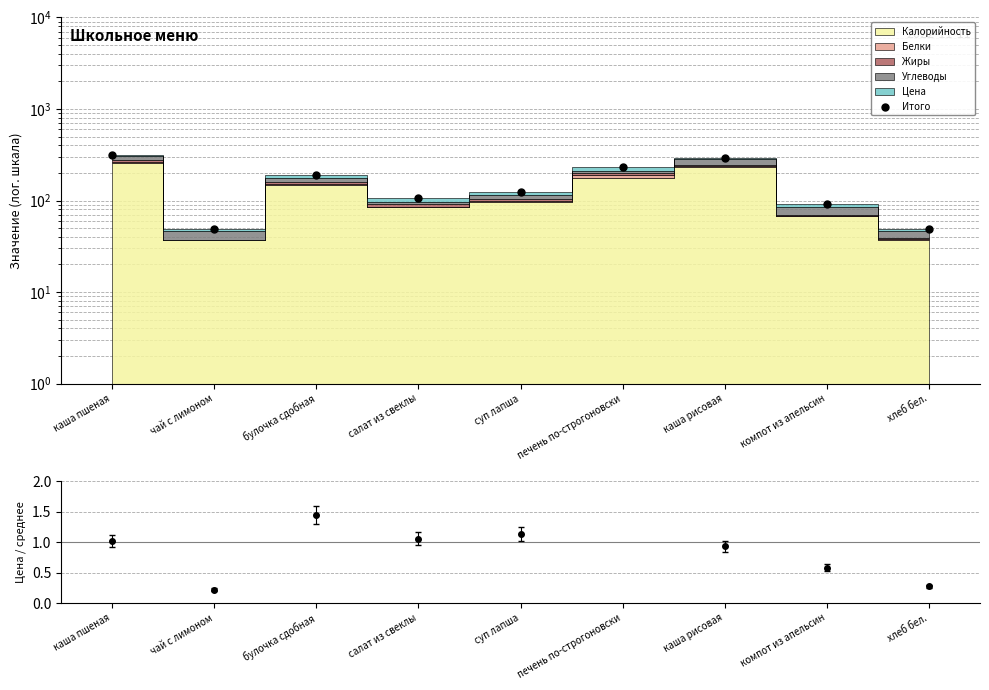

What is the ratio of the value at чай с лимоном to the value at хлеб бел.?

1.0